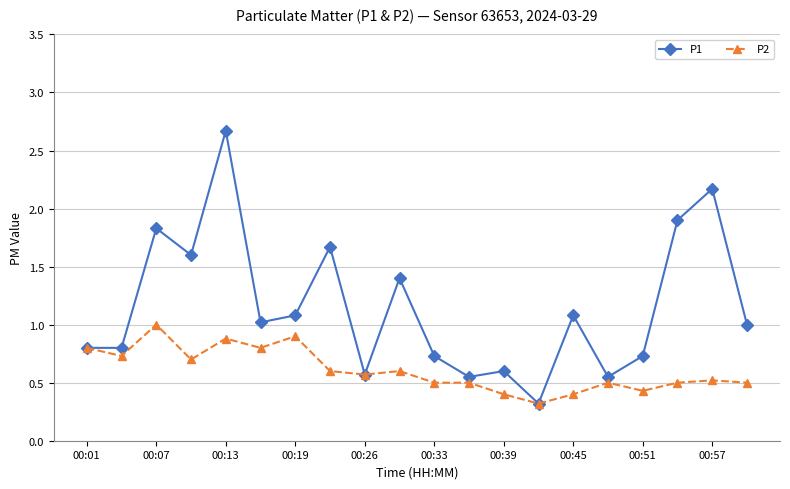

What is the value of the P2 point at the 1st from the left?

0.8